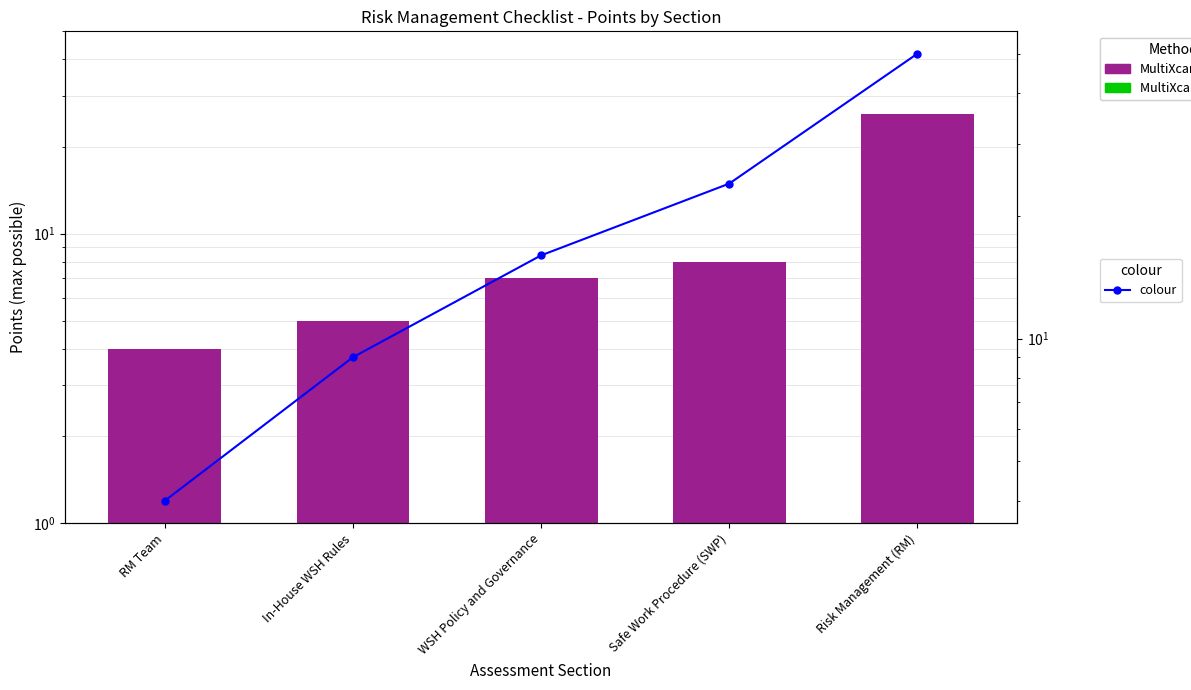

Between RM Team and In-House WSH Rules, which is larger?

In-House WSH Rules